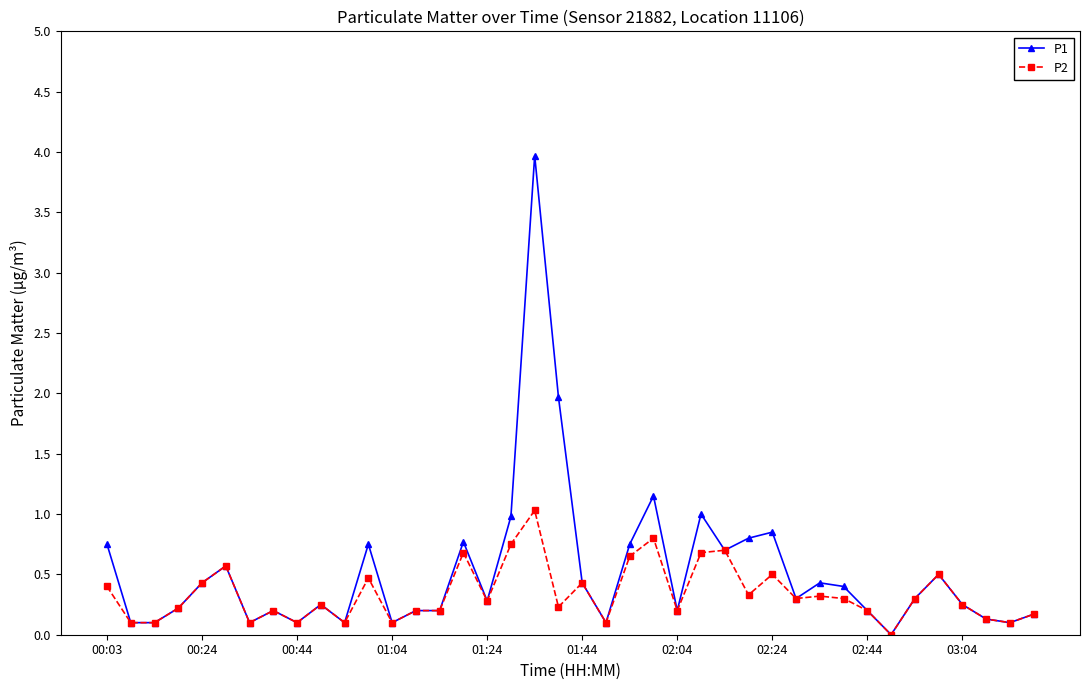

True or false: P1 has more than 0 points higher than both neighbors.

True